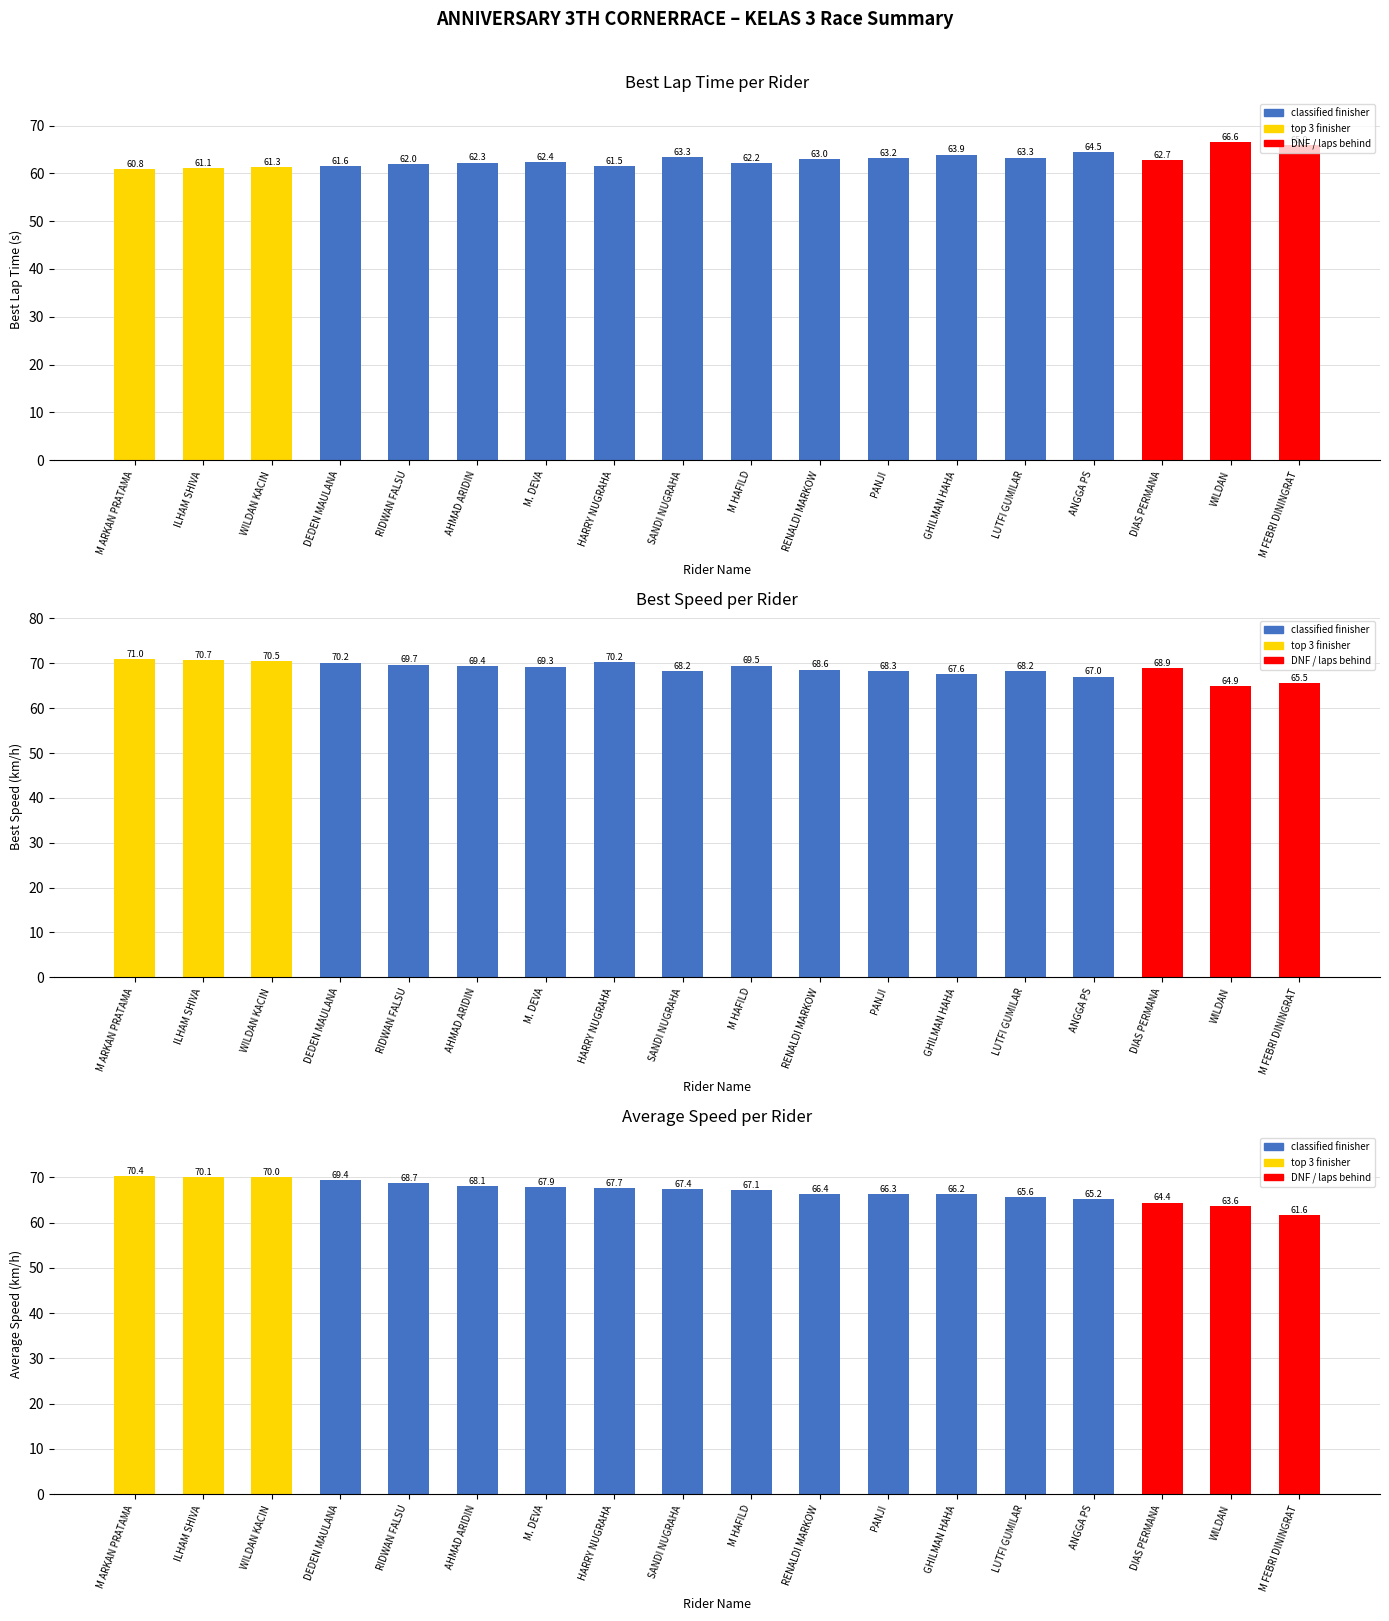

What position from the left is PANJI?

12